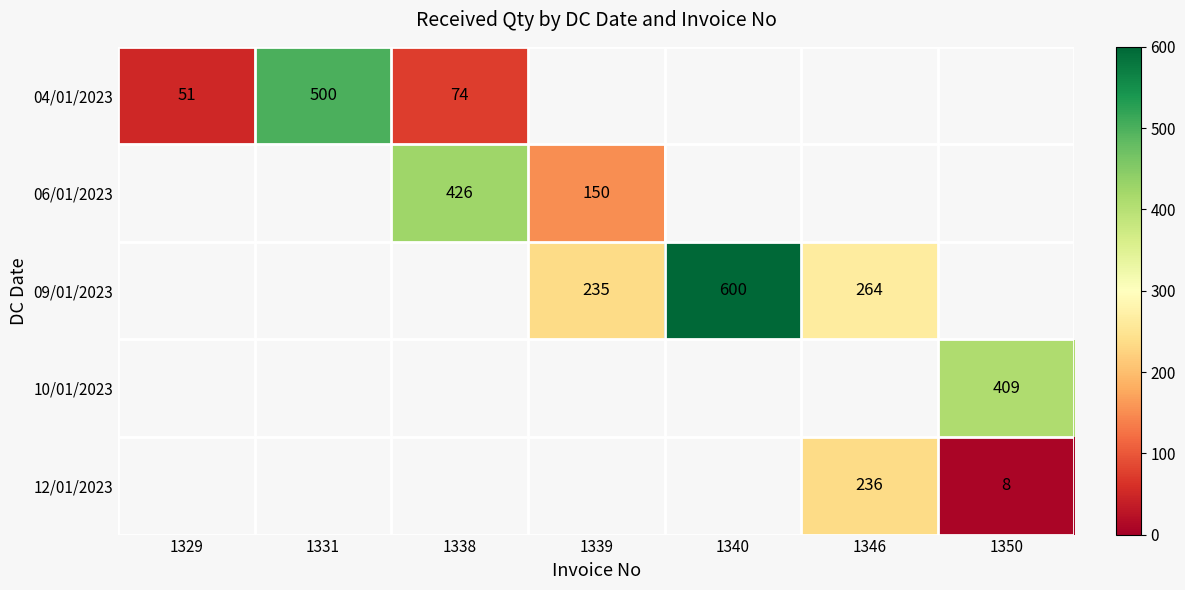

What is the minimum value shown in the chart?

8.0